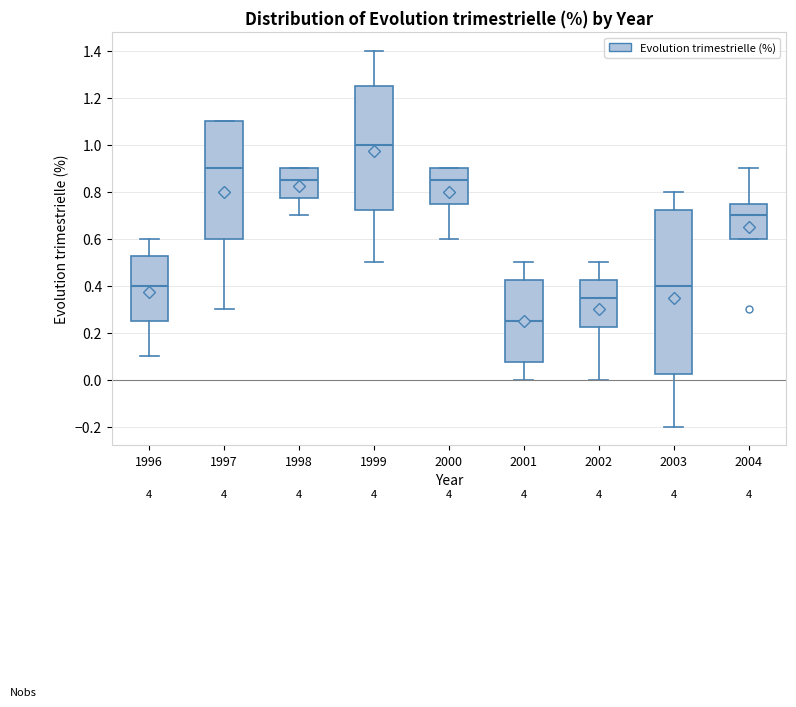

Reading left to right, read every box against the y-axis: the position of its median line, the range the box covers, and the ends of its whiskers. The values are not printed on the chart, so give them approximately, as read against the axis.

1996: median 0.40, box 0.26 to 0.52, whiskers 0.10 to 0.60
1997: median 0.90, box 0.60 to 1.10, whiskers 0.30 to 1.10
1998: median 0.86, box 0.78 to 0.90, whiskers 0.70 to 0.90
1999: median 1.00, box 0.72 to 1.26, whiskers 0.50 to 1.40
2000: median 0.86, box 0.76 to 0.90, whiskers 0.60 to 0.90
2001: median 0.26, box 0.08 to 0.42, whiskers 0.00 to 0.50
2002: median 0.36, box 0.22 to 0.42, whiskers 0.00 to 0.50
2003: median 0.40, box 0.02 to 0.72, whiskers -0.20 to 0.80
2004: median 0.70, box 0.60 to 0.76, whiskers 0.60 to 0.90